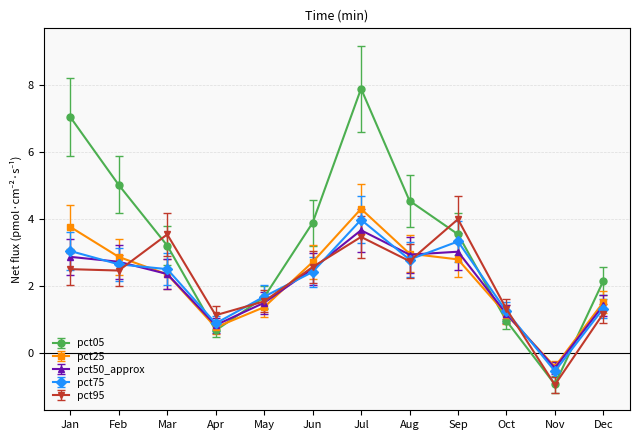

The value of pct50_approx at Aug is 4.2. True or false?

False